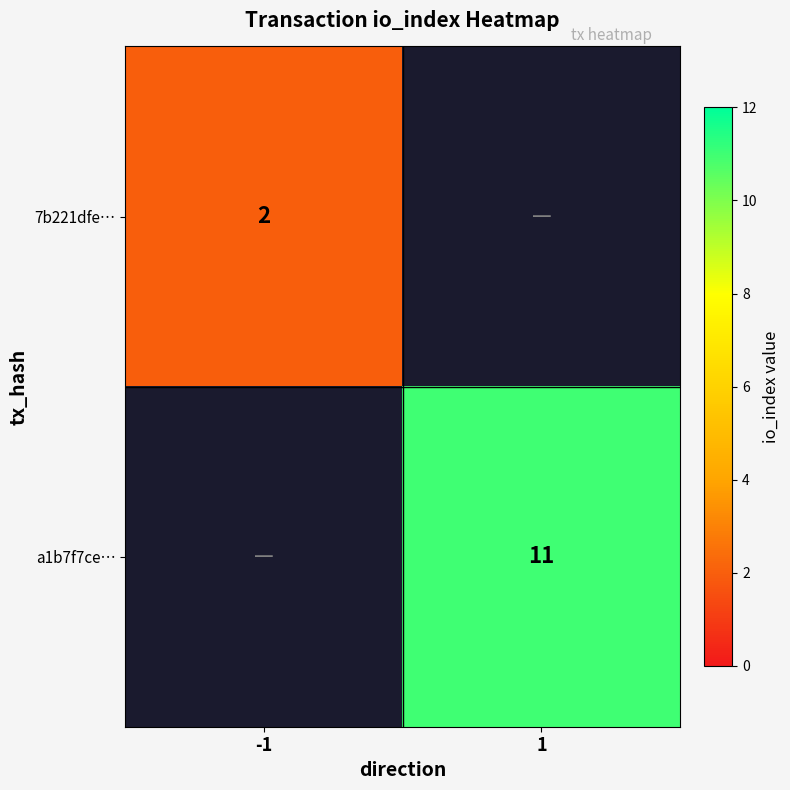

The value of 7b221dfe… at -1 is 3. True or false?

False